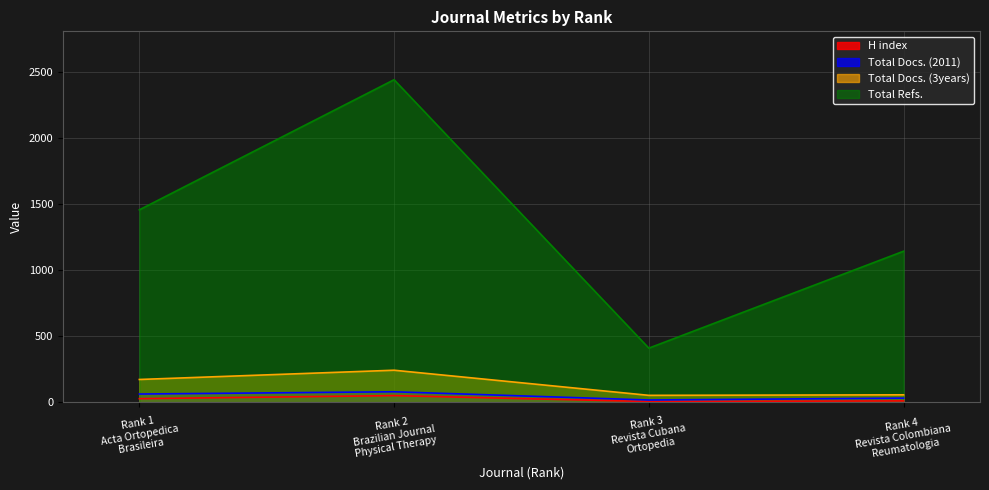

What is the difference between the Total Refs. values at Rank 3
Revista Cubana
Ortopedia and Rank 4
Revista Colombiana
Reumatologia?

733